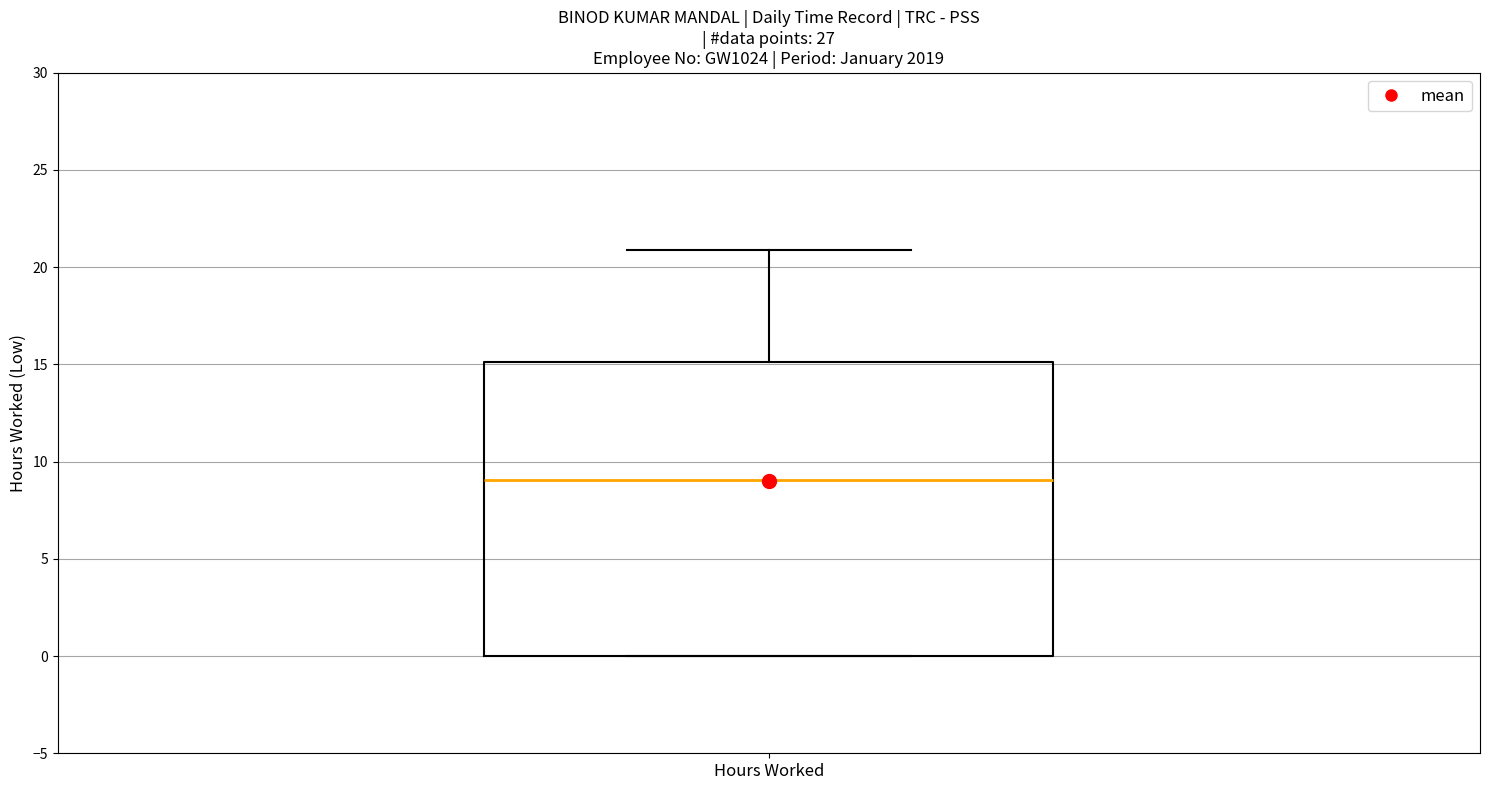

Transcribe this box plot: give where the median line is, the range the box spans, and where the two whiskers end, as read against the y-axis. The values are not printed on the chart, so give them approximately, as read against the axis.

median 9, box 0 to 15, whiskers 0 to 21